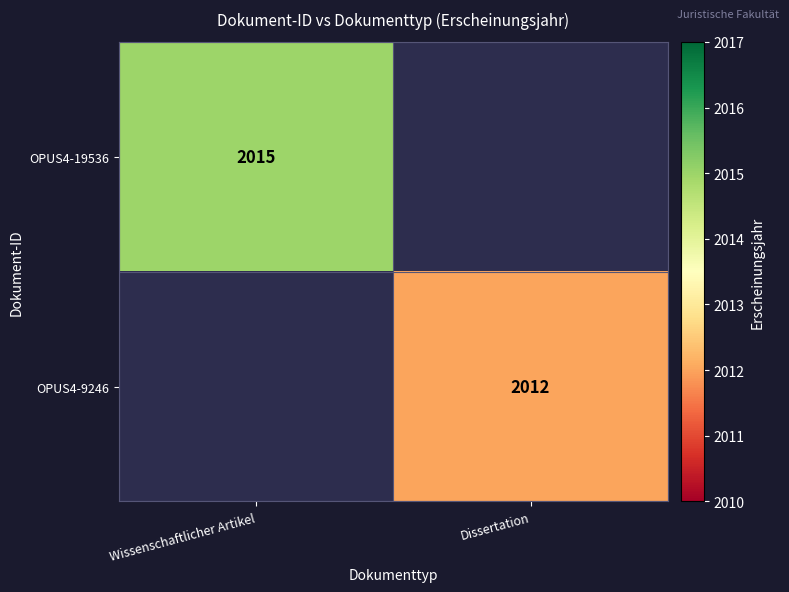

Is it true that OPUS4-19536 equals 2015 at Wissenschaftlicher Artikel?

True